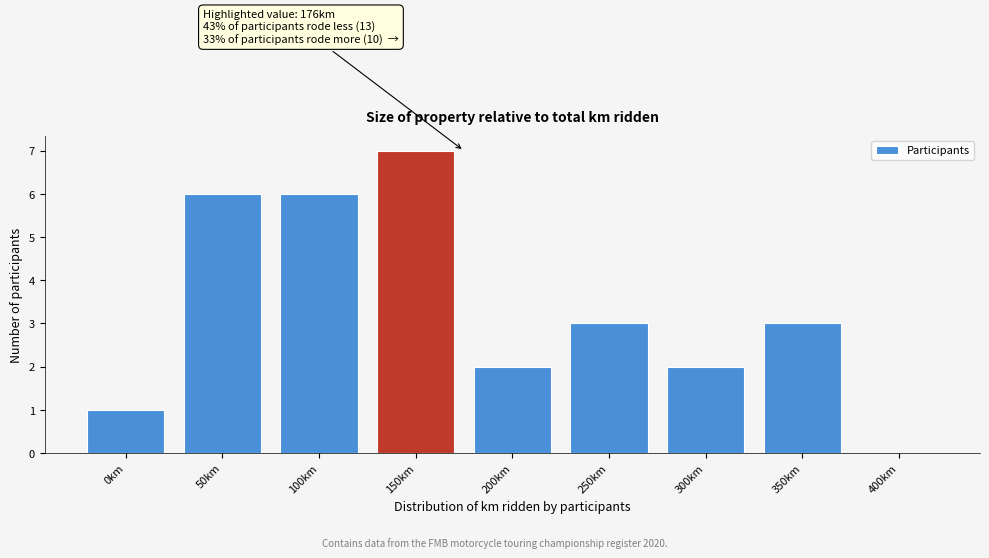

Reading right to left, extract all data points from this chart.

400km=0	350km=3	300km=2	250km=3	200km=2	150km=7	100km=6	50km=6	0km=1